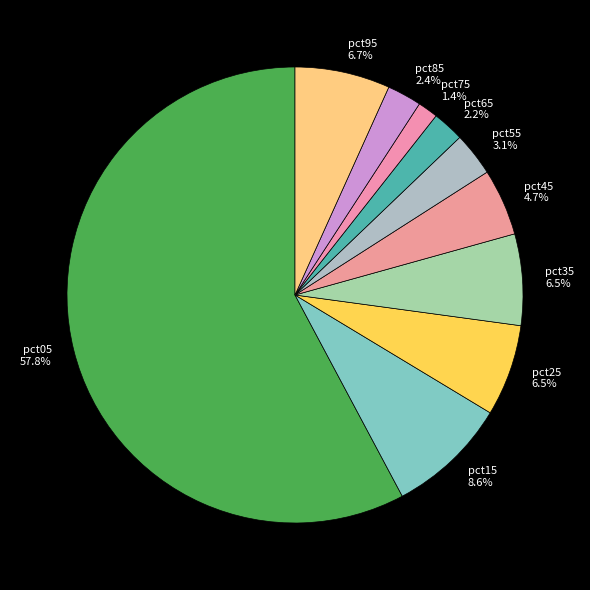

Does pct45 represent more than half of the total?

No